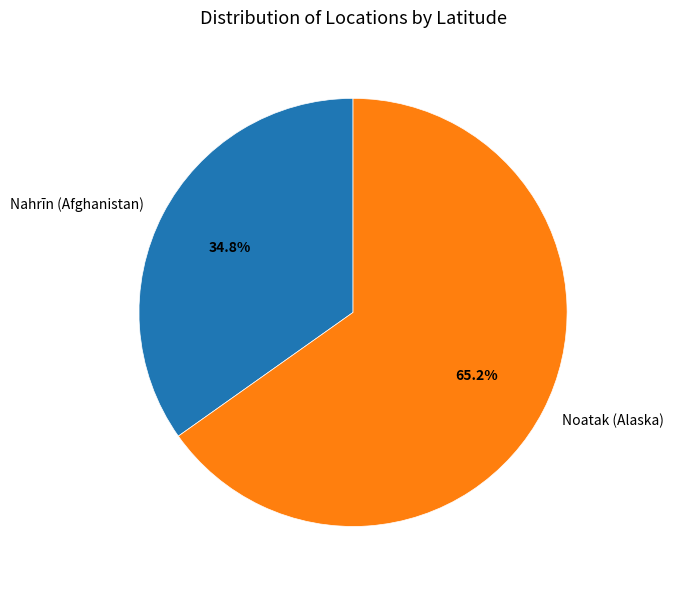

Which slice is the largest?

Noatak (Alaska)